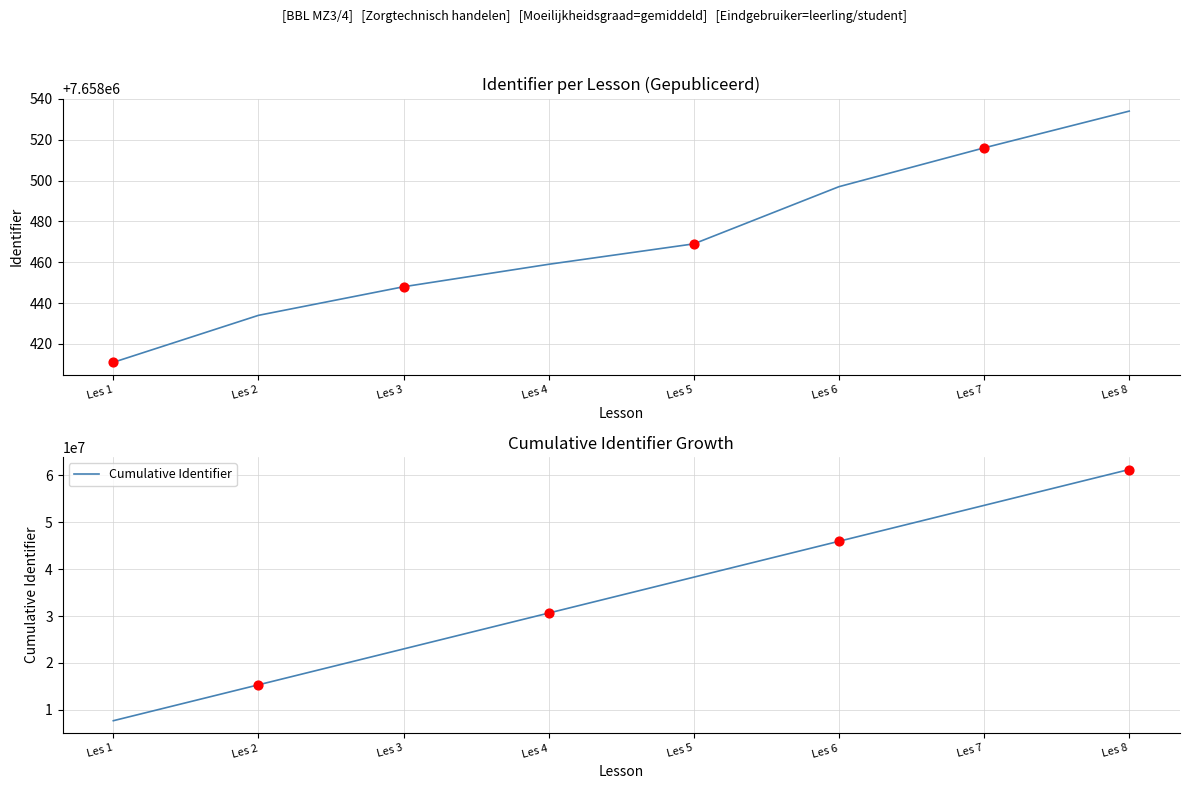

At how many categories does at least one series exceed 42208940?

3